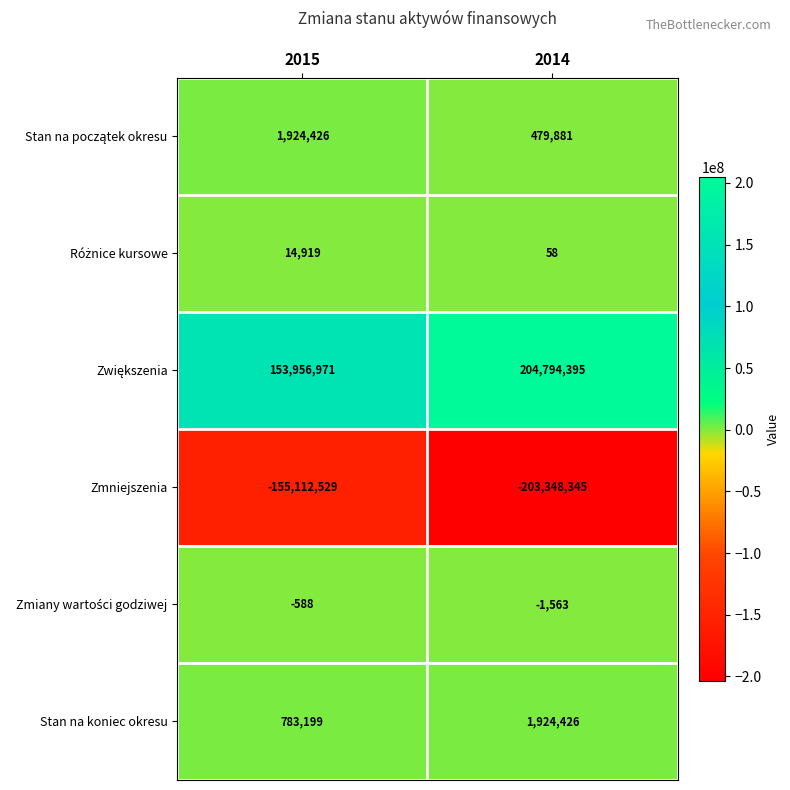

What is the difference between the Stan na koniec okresu values at 2014 and 2015?

1141227